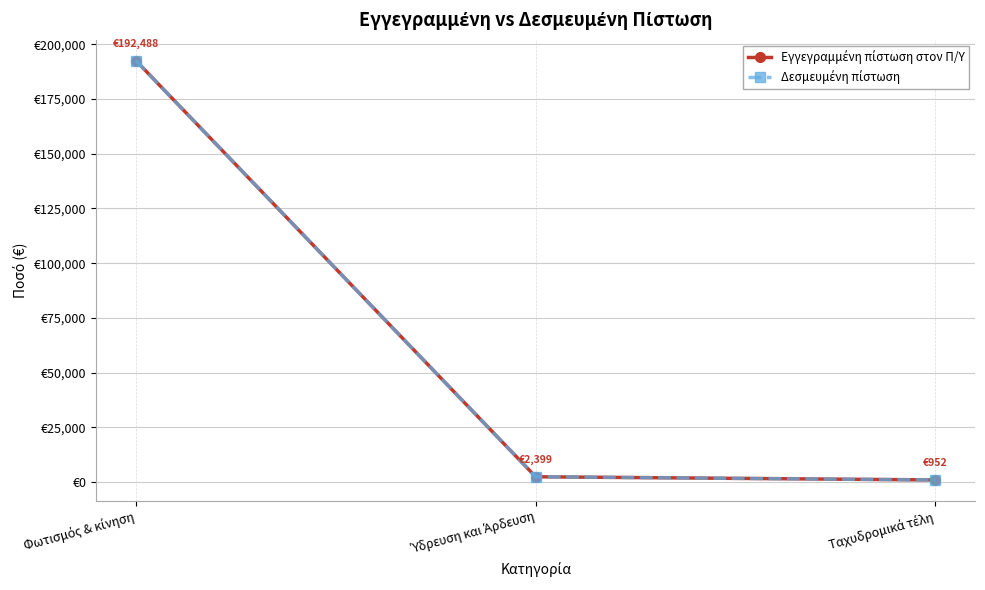

Where is Εγγεγραμμένη πίστωση στον Π/Υ nearest to the value 96720?

Ύδρευση και Άρδευση